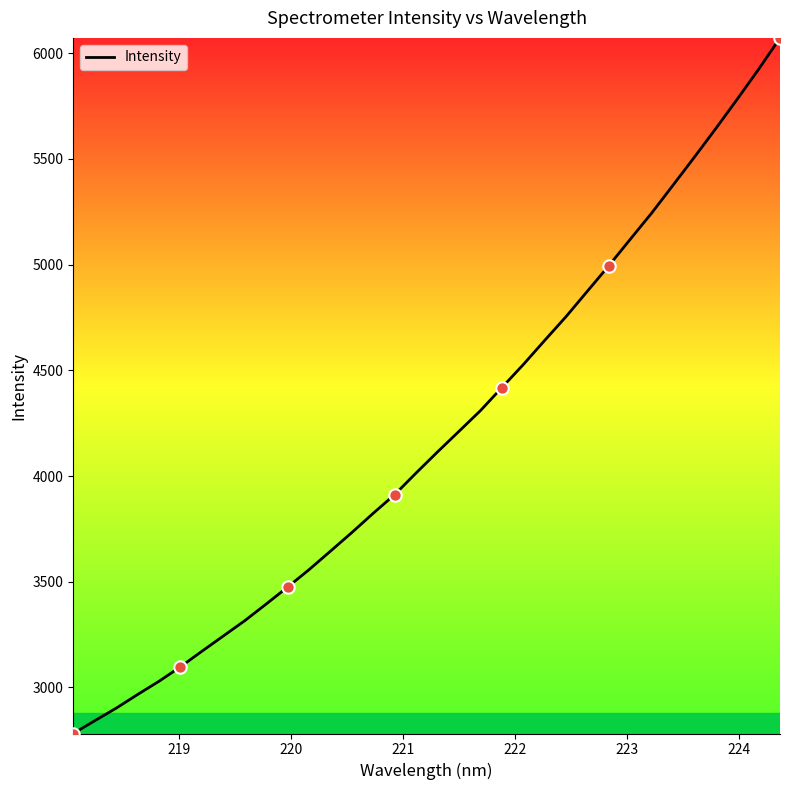

What is the difference between the maximum and minimum values?

3289.8